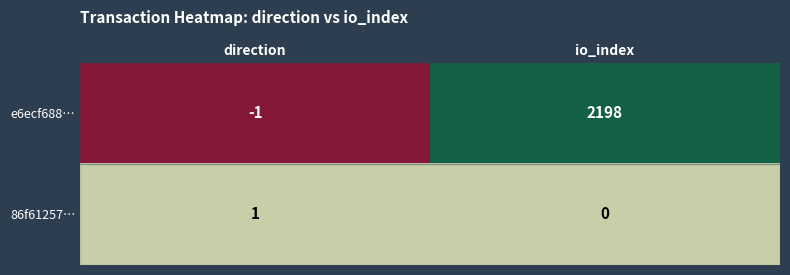

What is the sum of the e6ecf688… values at io_index and direction?

2197